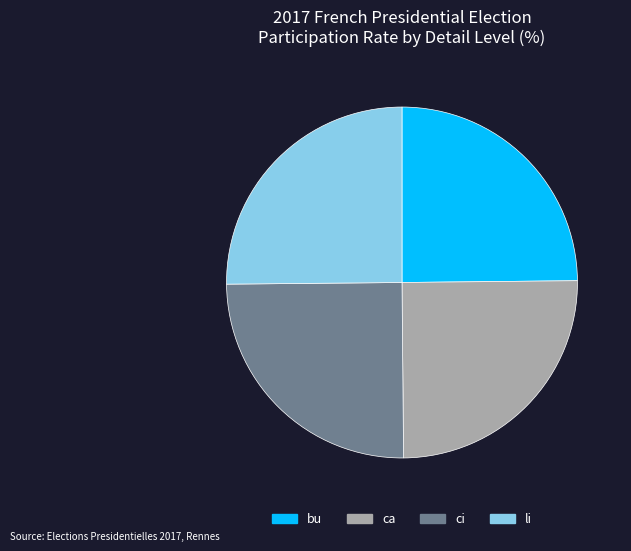

Is there any slice that represents more than half of the pie?

No